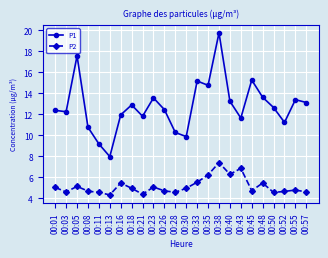

True or false: P1 has more than 1 points higher than both neighbors.

True